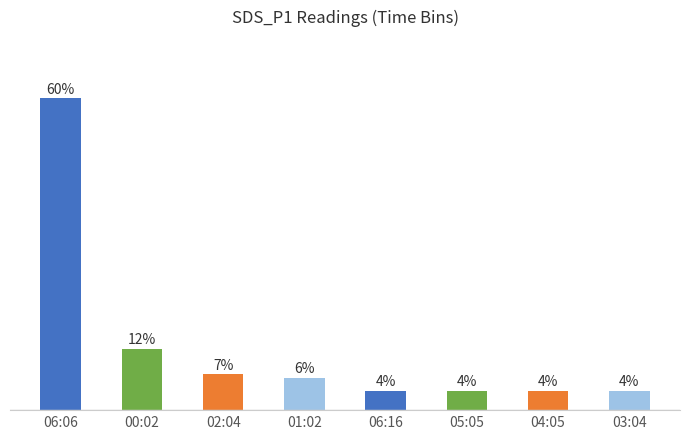

Reading left to right, transcribe all the data shown in this chart.

60.0	11.8	6.9	6.2	3.8	3.8	3.8	3.8